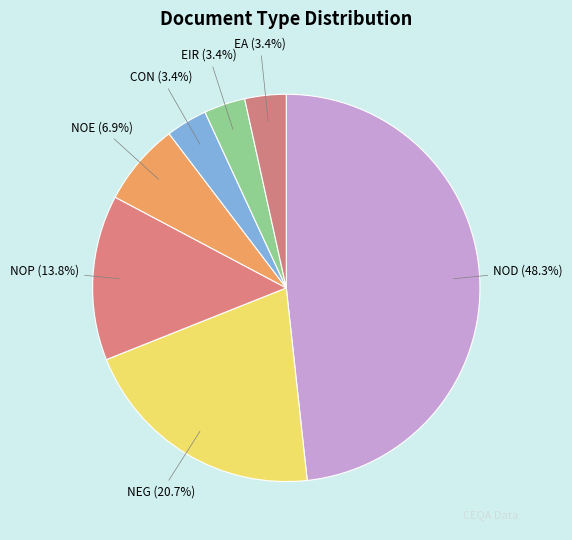

To the nearest percent, what is the average slice percentage?

14%